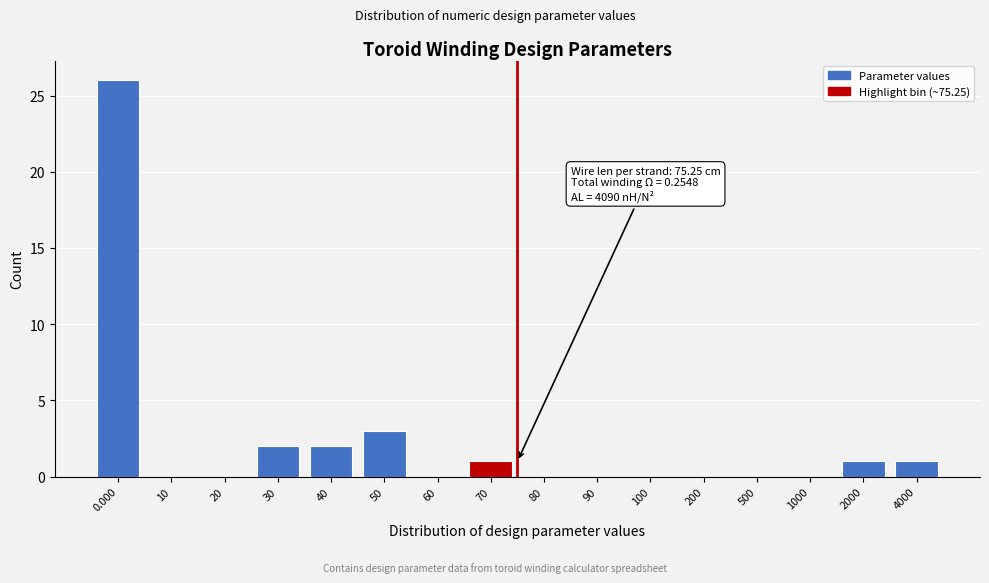

Reading left to right, what are all the values shown in this chart?

0.000=26	10=0	20=0	30=2	40=2	50=3	60=0	70=1	80=0	90=0	100=0	200=0	500=0	1000=0	2000=1	4000=1